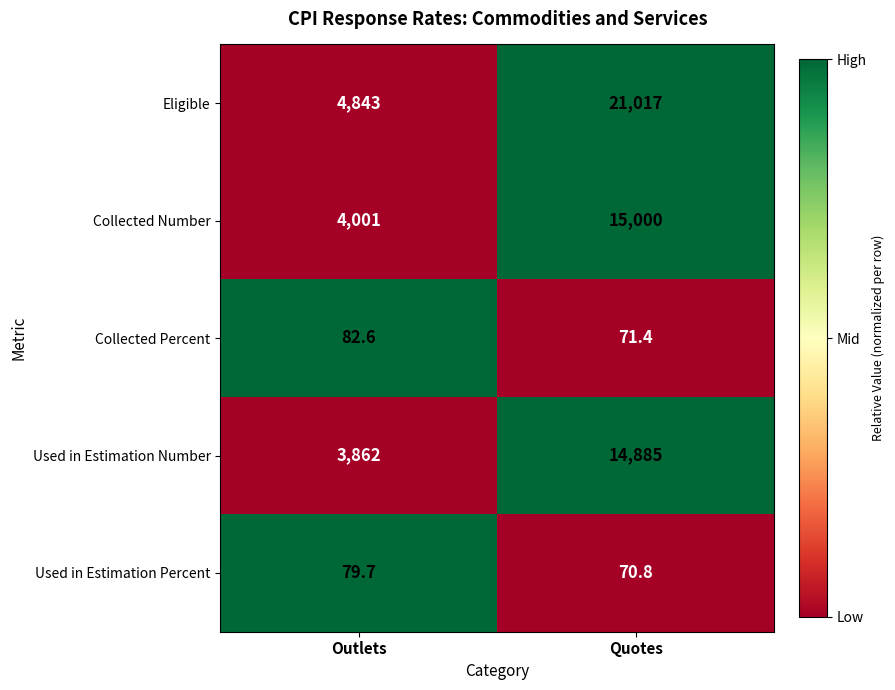

Which series has the widest spread of values?

Eligible